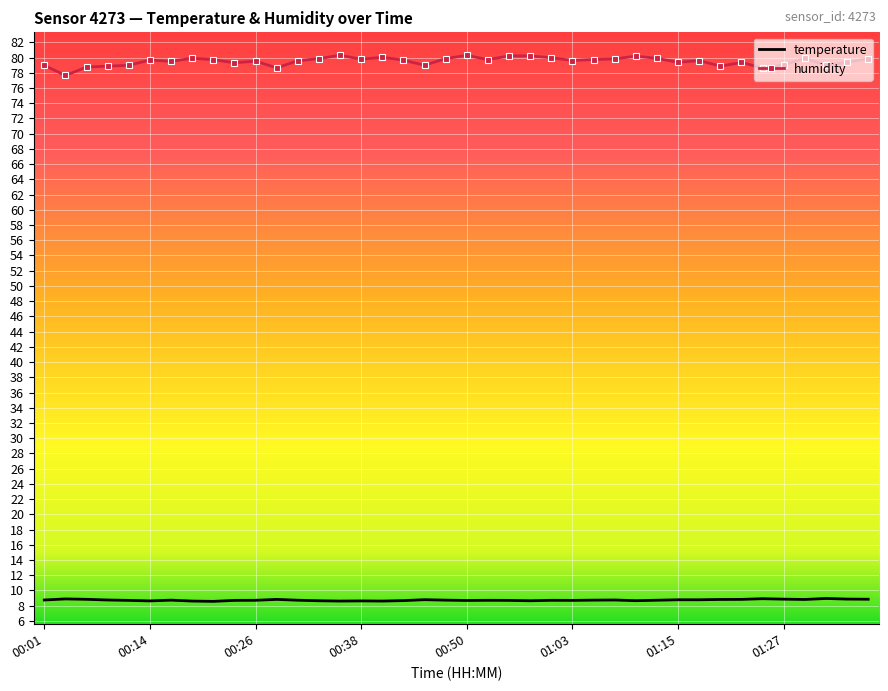

What is the average value of the temperature series?

8.7